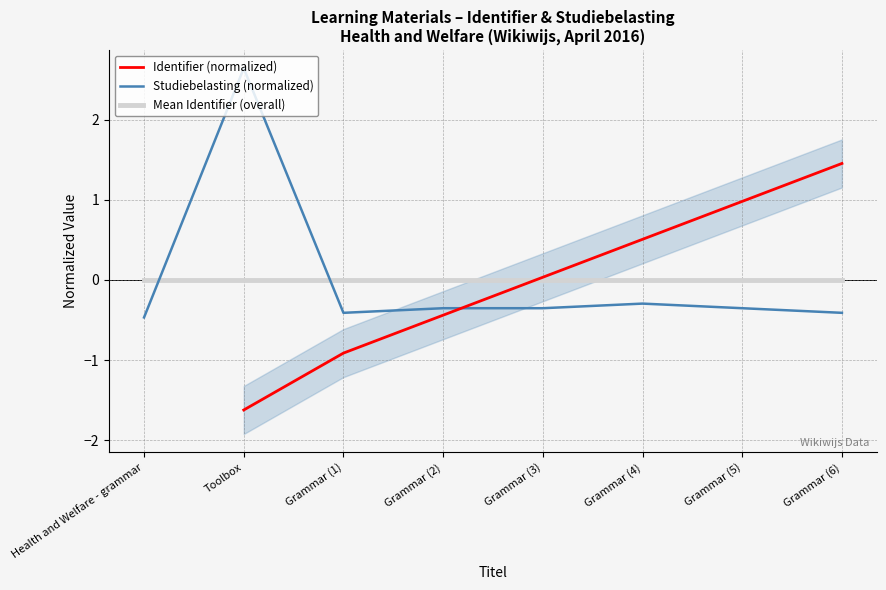

What is the highest value of the Studiebelasting (normalized) series?

2.6